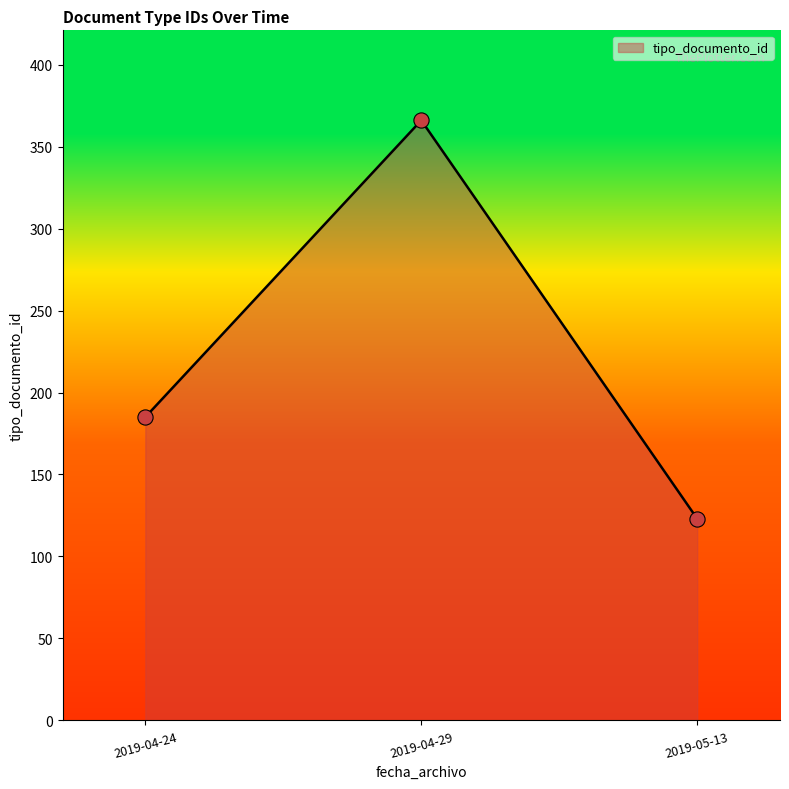

Approximately how many times larger is the value at 2019-05-13 compared to 2019-04-24?

0.7